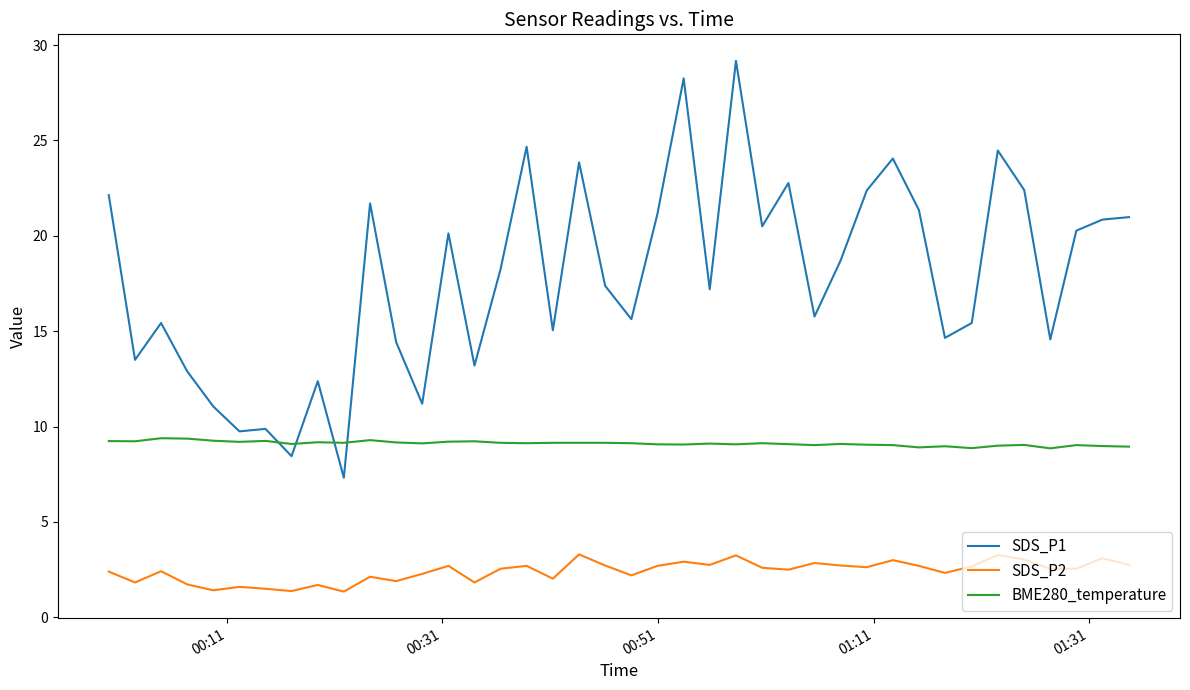

Rank the series by their maximum value, from highest to lowest.

SDS_P1, BME280_temperature, SDS_P2